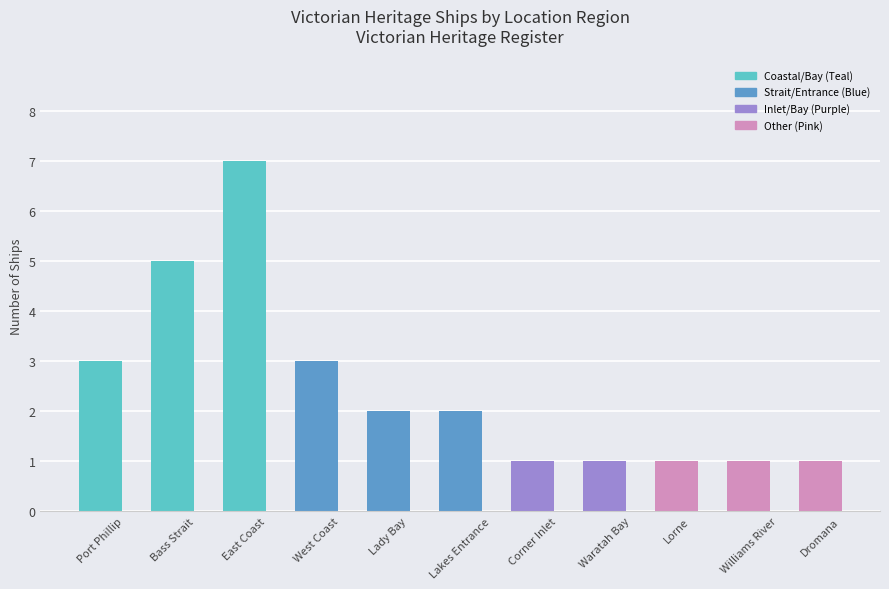

How many bars are there in total?

11